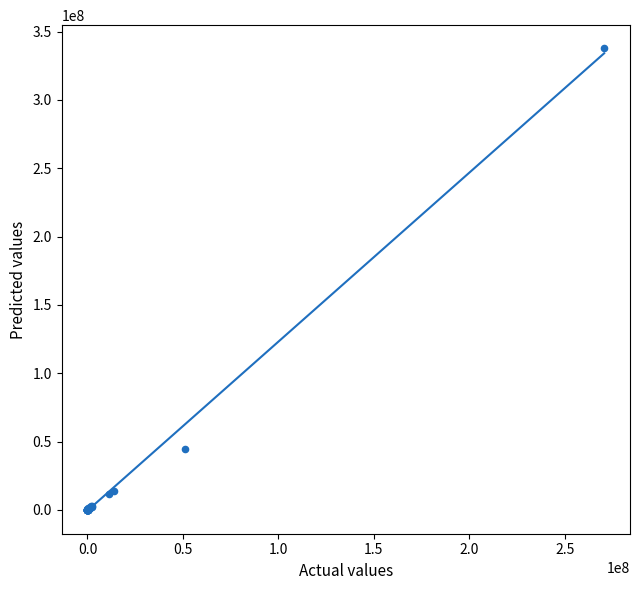

What Y value in the scatter plot is closest to 168927518?

44249808.1